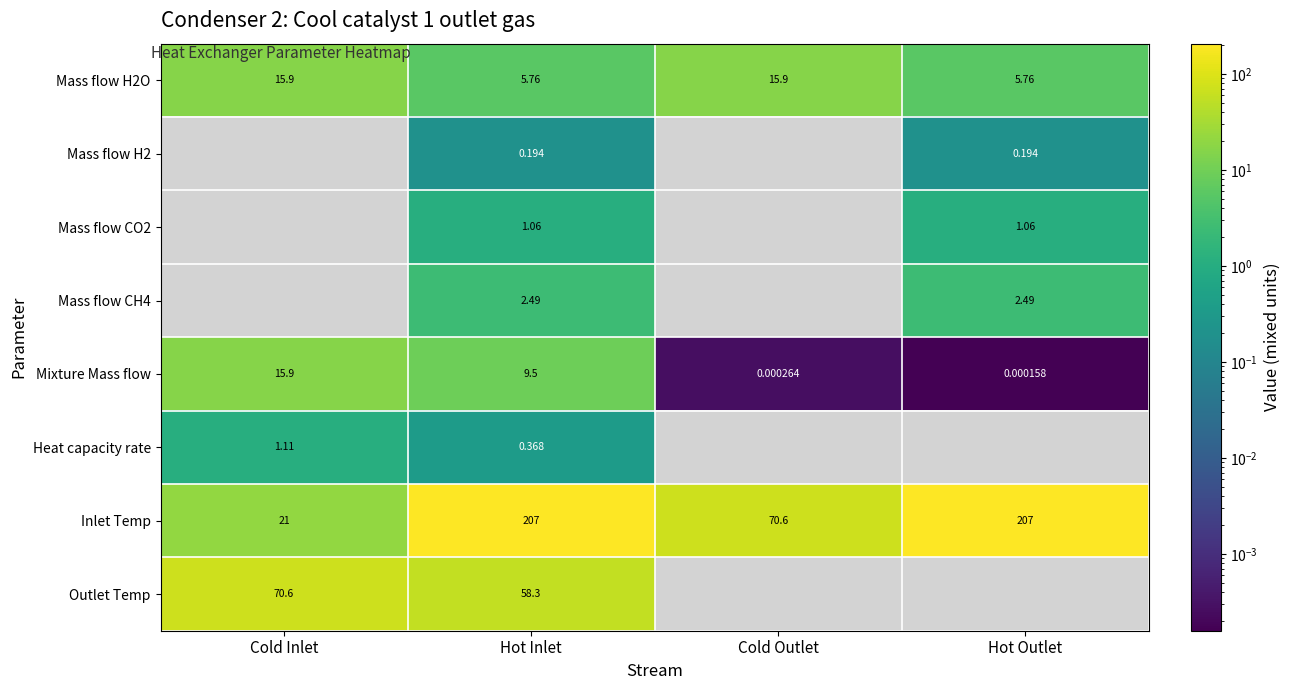

Between Hot Outlet and Cold Inlet, which is larger?

Cold Inlet